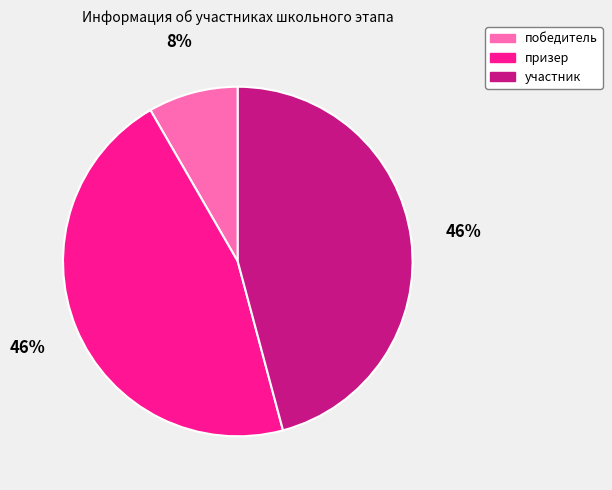

Combined, do призер and участник account for over 50%?

Yes